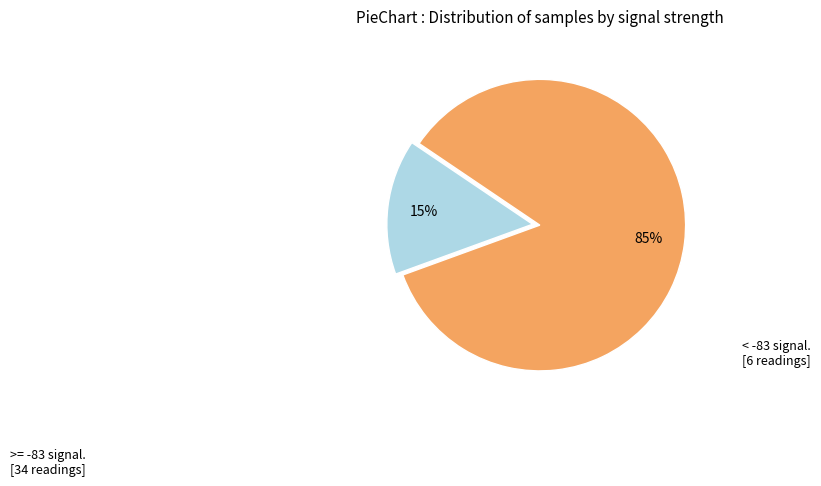

To the nearest percent, what is the average slice percentage?

50%